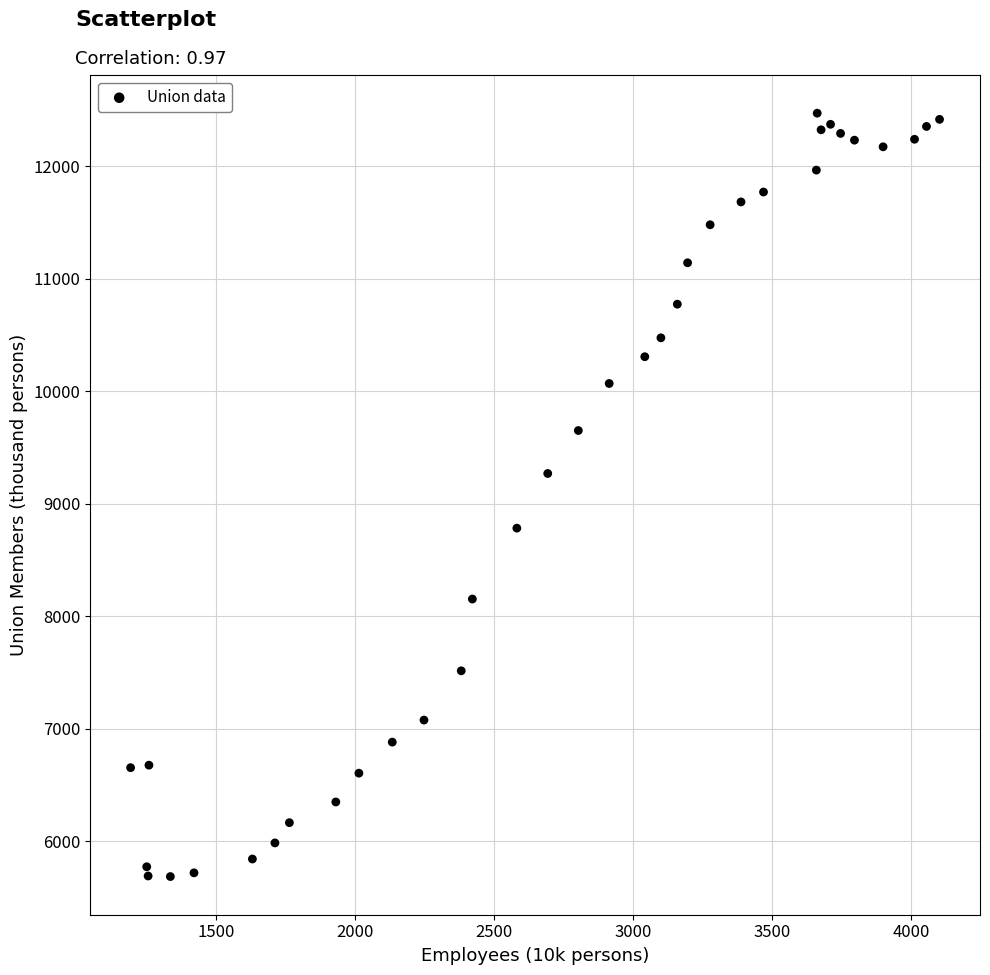

What Y value in the scatter plot is closest to 9080?

9270